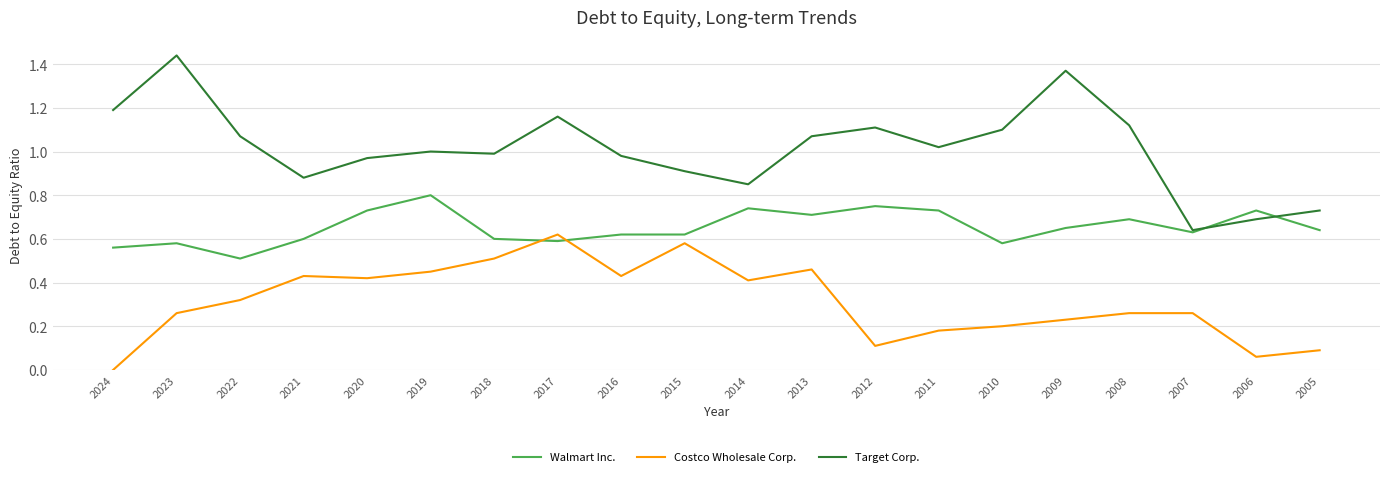

What are all the series names shown in the legend?

Walmart Inc., Costco Wholesale Corp., Target Corp.